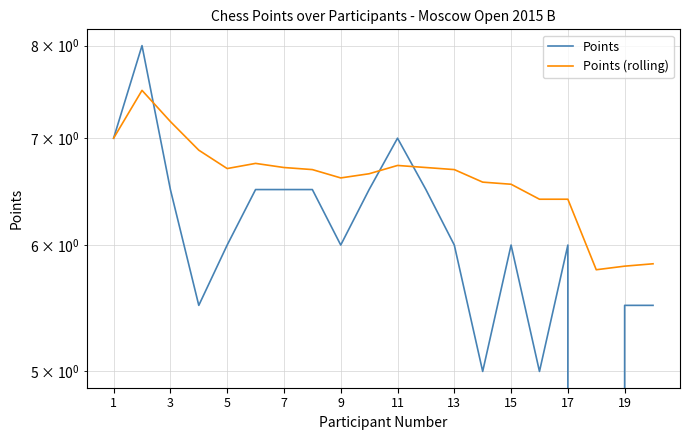

What is the label of the 8th point from the left?

15